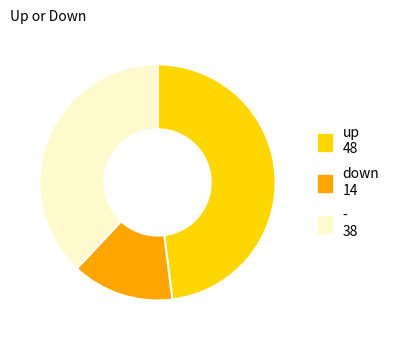

Combined, do - and up account for over 50%?

Yes